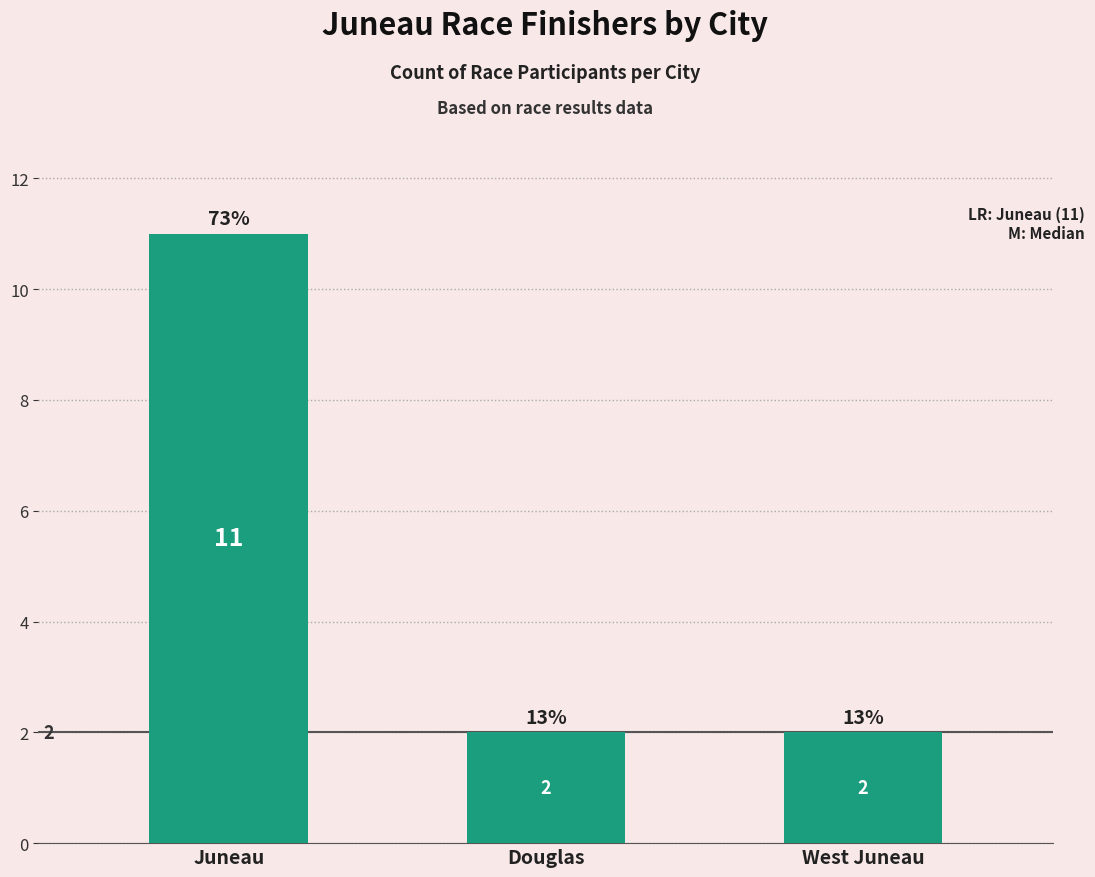

The chart shows a value of 2 at Douglas. True or false?

True